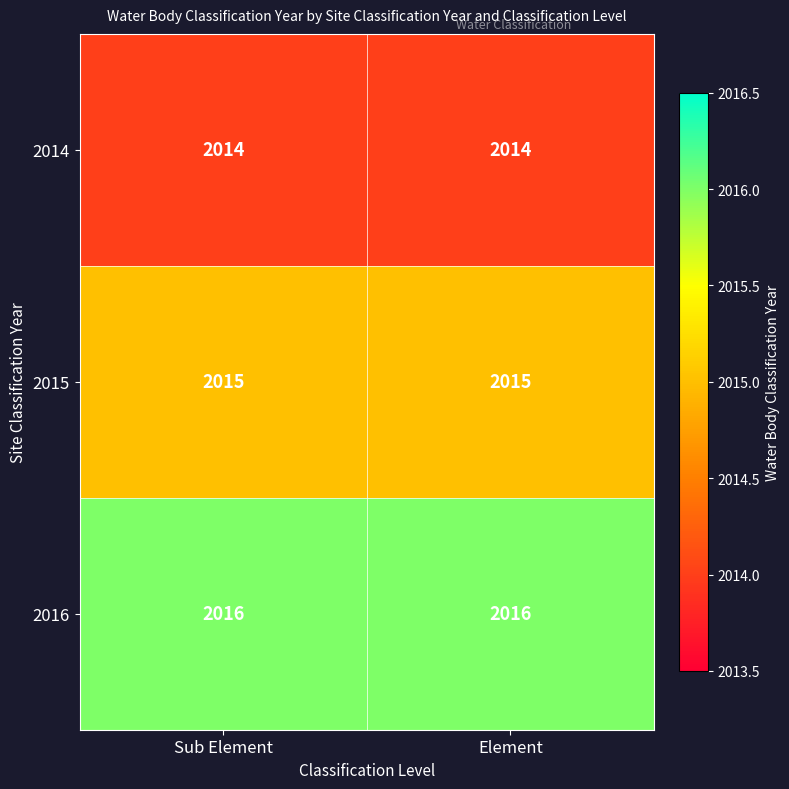

What is the smallest value displayed?

2014